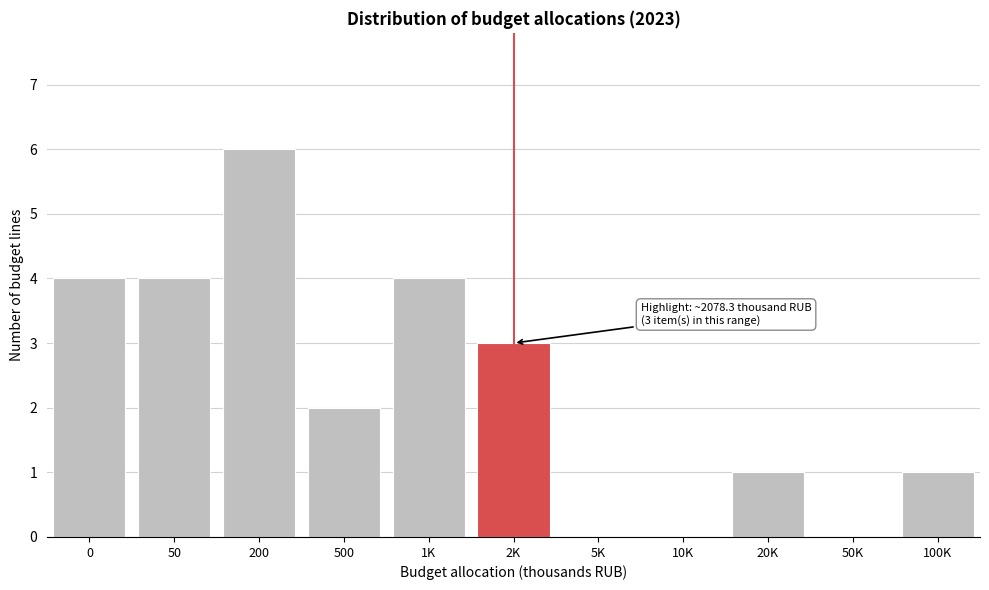

Reading left to right, list all the values displayed in this chart.

0=4	50=4	200=6	500=2	1K=4	2K=3	5K=0	10K=0	20K=1	50K=0	100K=1